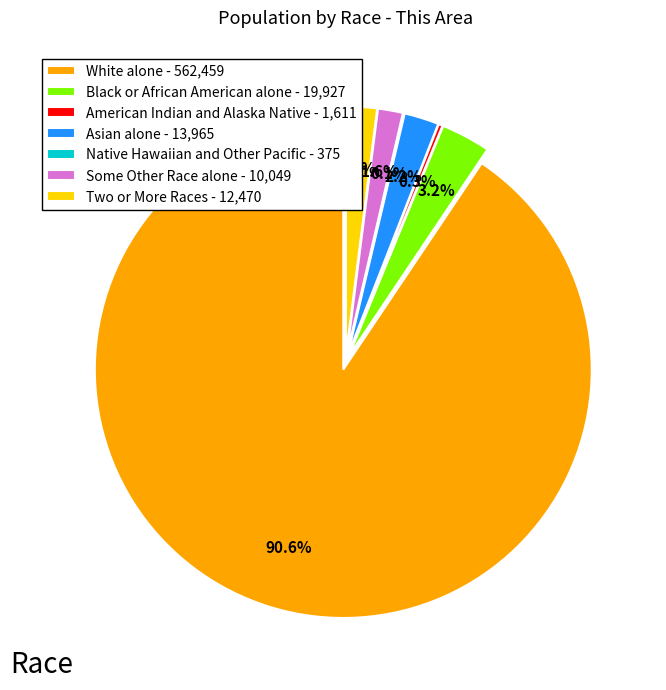

To the nearest percent, what portion does White alone represent?

91%